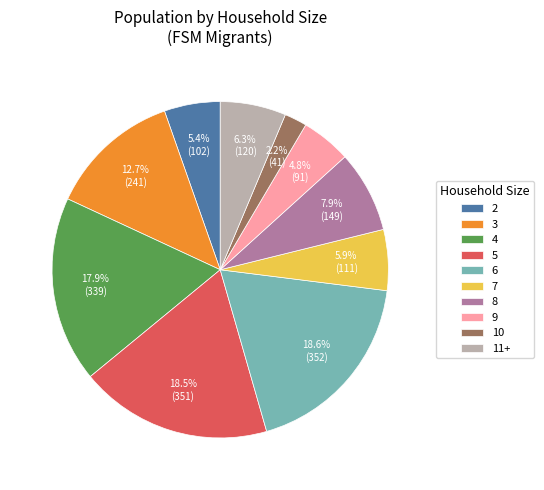

Which slice is the smallest?

10